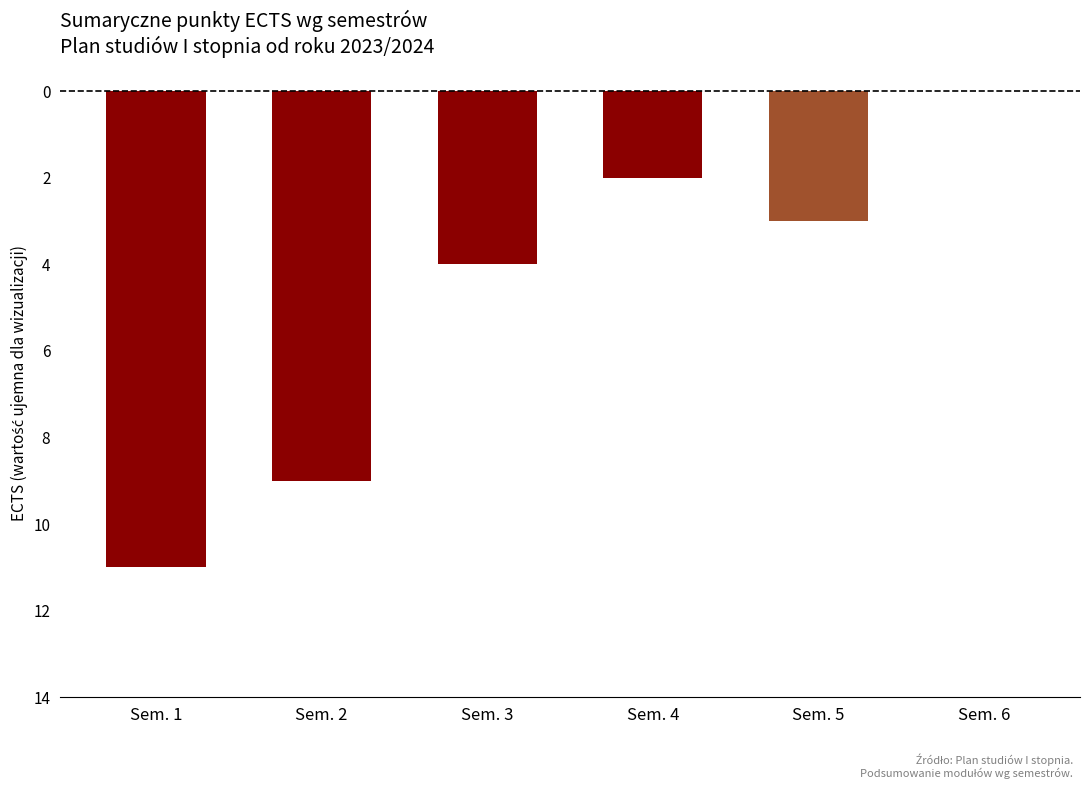

Rank the categories by value from lowest to highest.

Sem. 1, Sem. 2, Sem. 3, Sem. 5, Sem. 4, Sem. 6